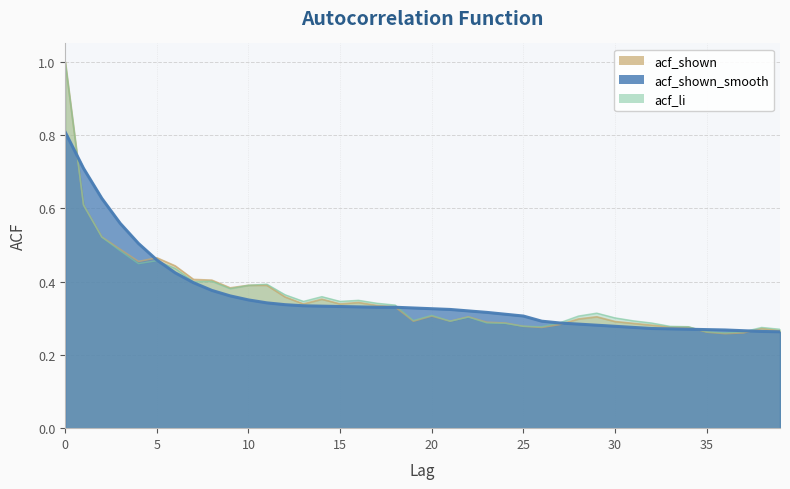

What is the difference between the maximum and minimum values in the acf_li series?

0.7